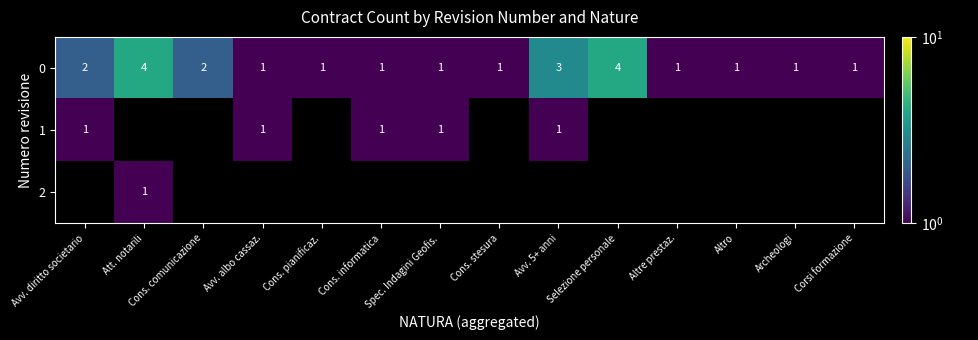

How many values in the 0 series exceed 1?

5